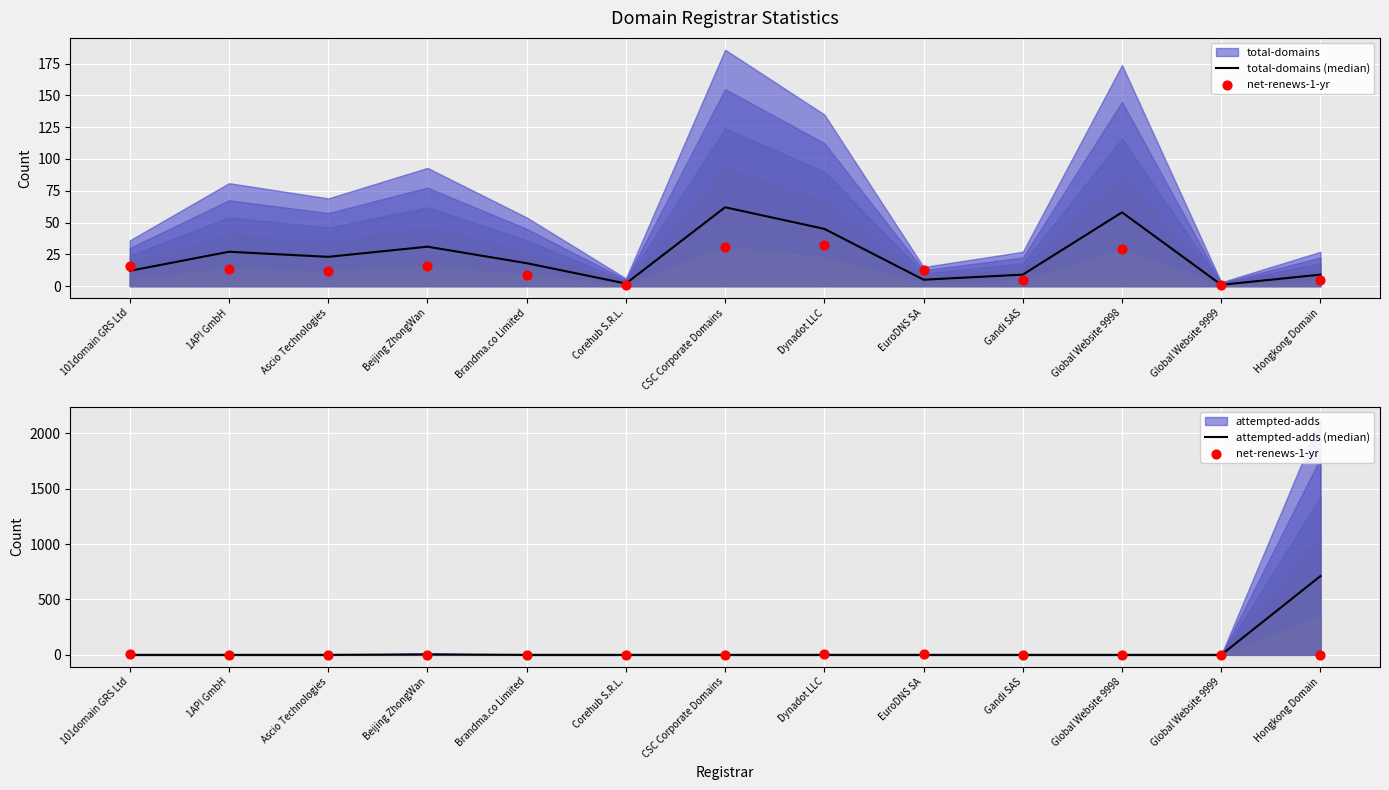

Is the value of attempted-adds (median) at Beijing ZhongWan greater than the value of net-renews-1-yr at Dynadot LLC?

No